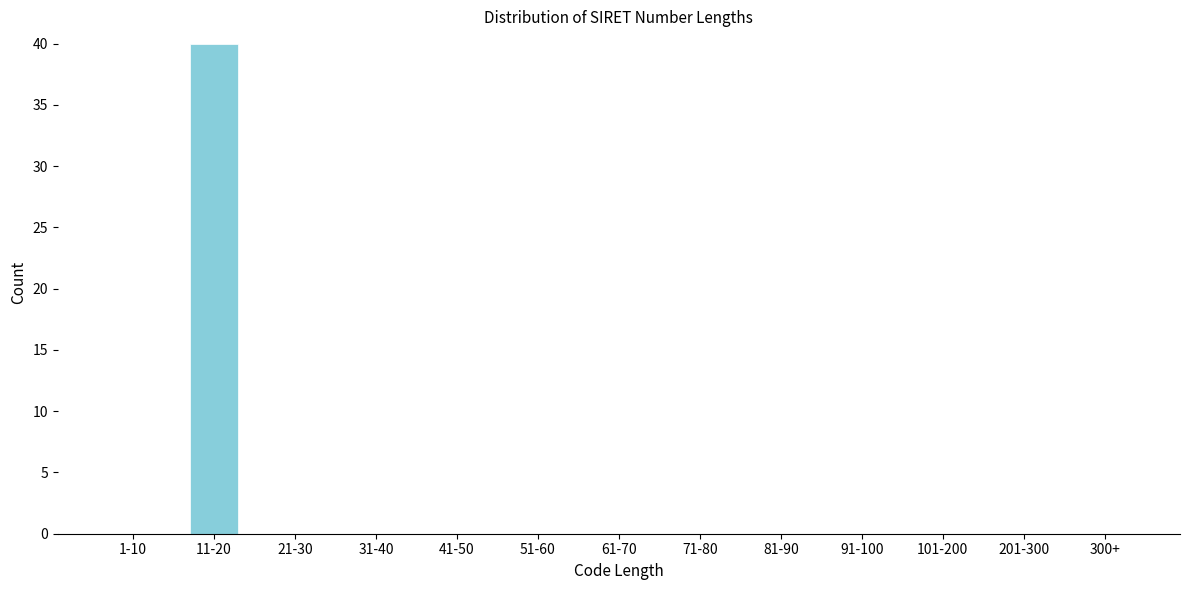

Reading left to right, transcribe all the data shown in this chart.

1-10=0	11-20=40	21-30=0	31-40=0	41-50=0	51-60=0	61-70=0	71-80=0	81-90=0	91-100=0	101-200=0	201-300=0	300+=0